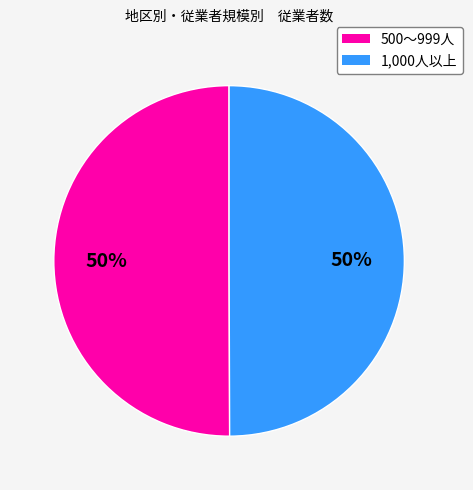

The 1,000人以上 slice represents 50% of the pie. True or false?

True